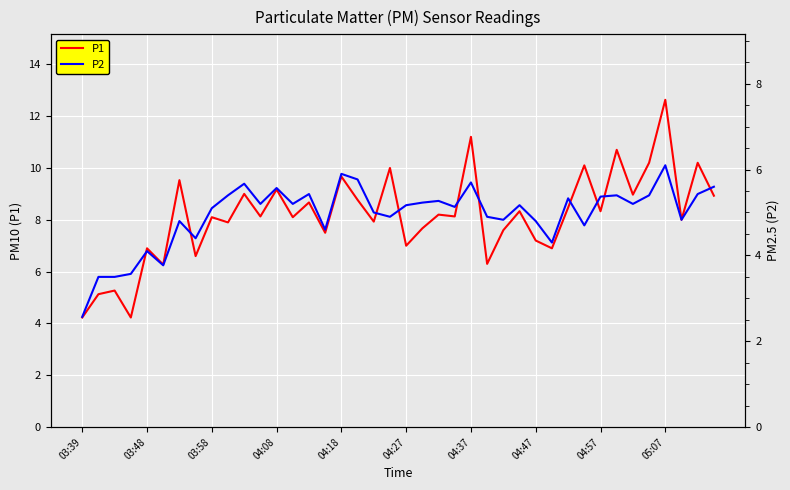

What is the minimum value for P1?

4.2